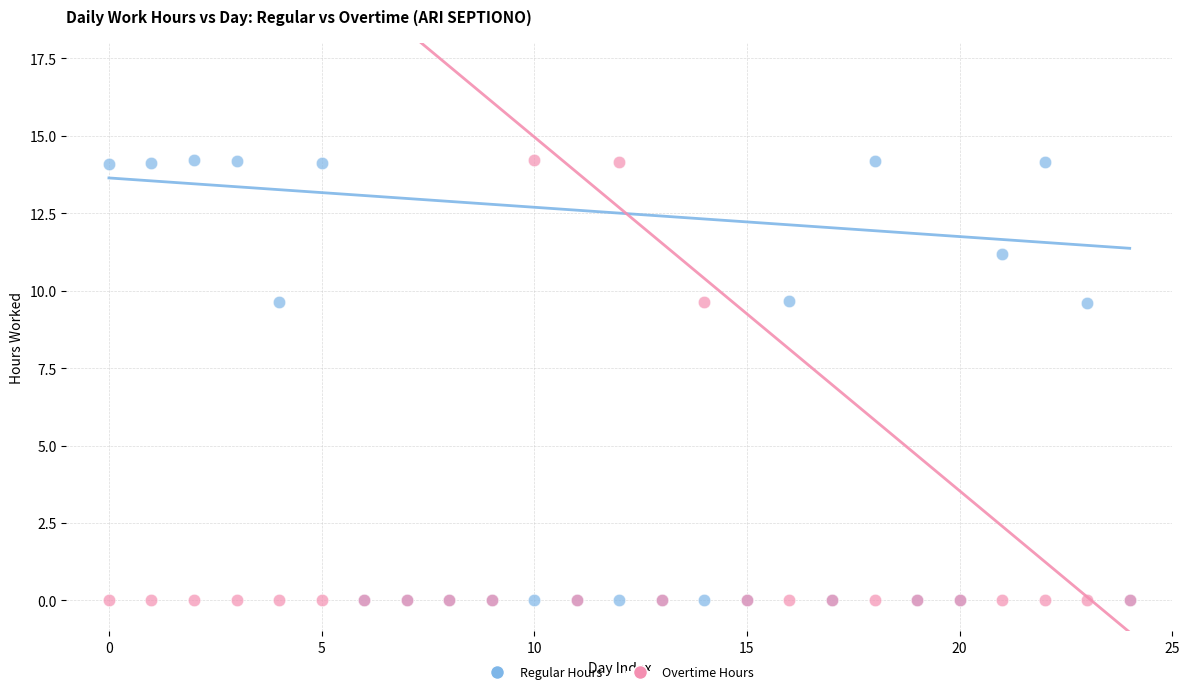

What are all the series names shown in the legend?

Regular Hours, Overtime Hours